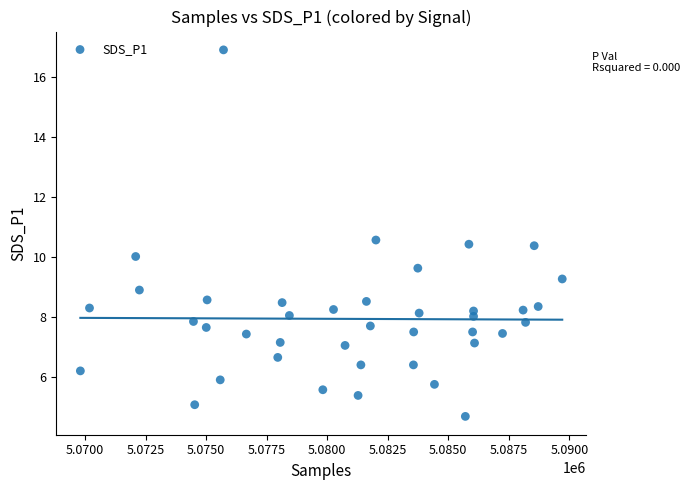

What is the range of Y values (max minus min)?

12.2